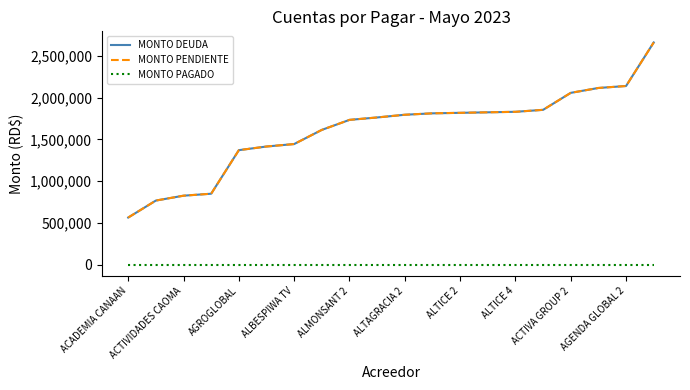

Does the chart display data point markers on the line(s)?

No